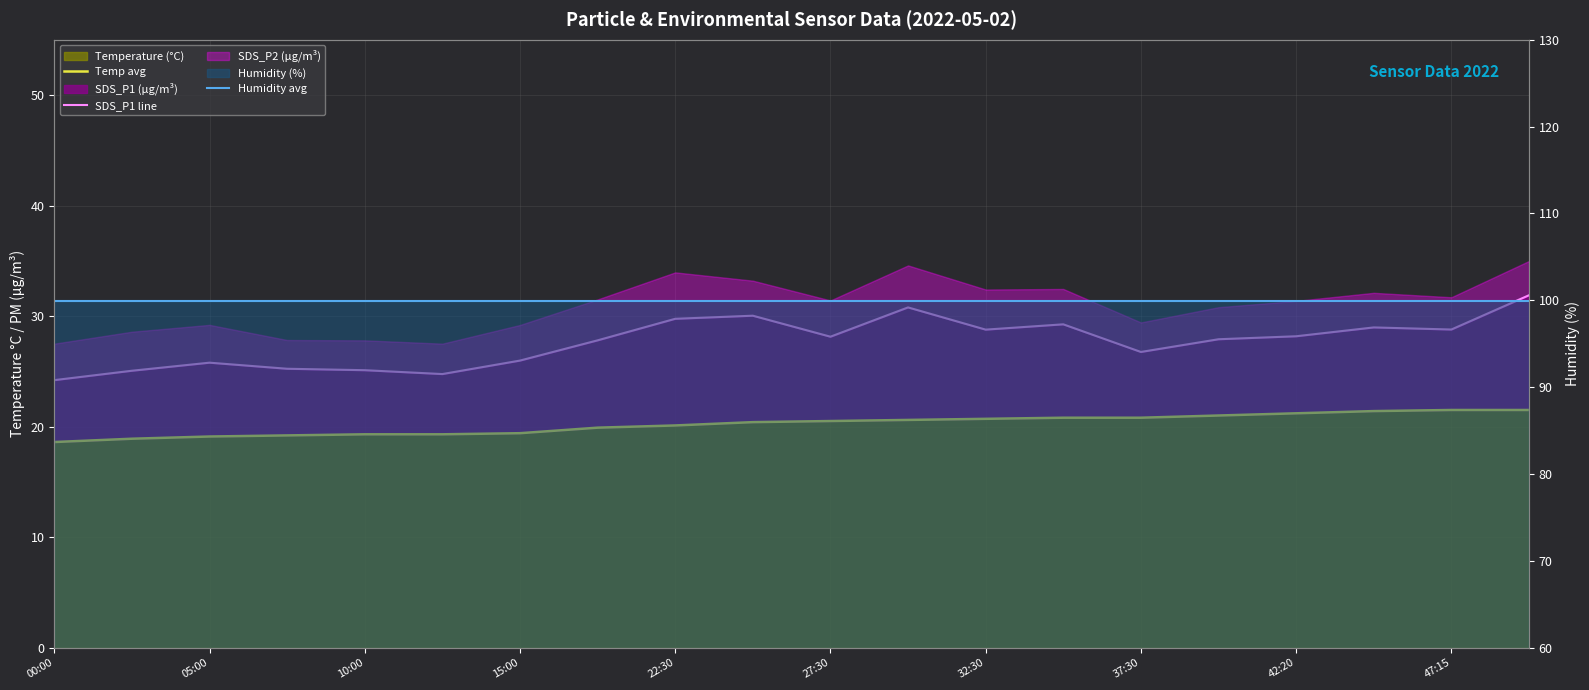

True or false: Humidity avg and Temp avg intersect in this chart.

False